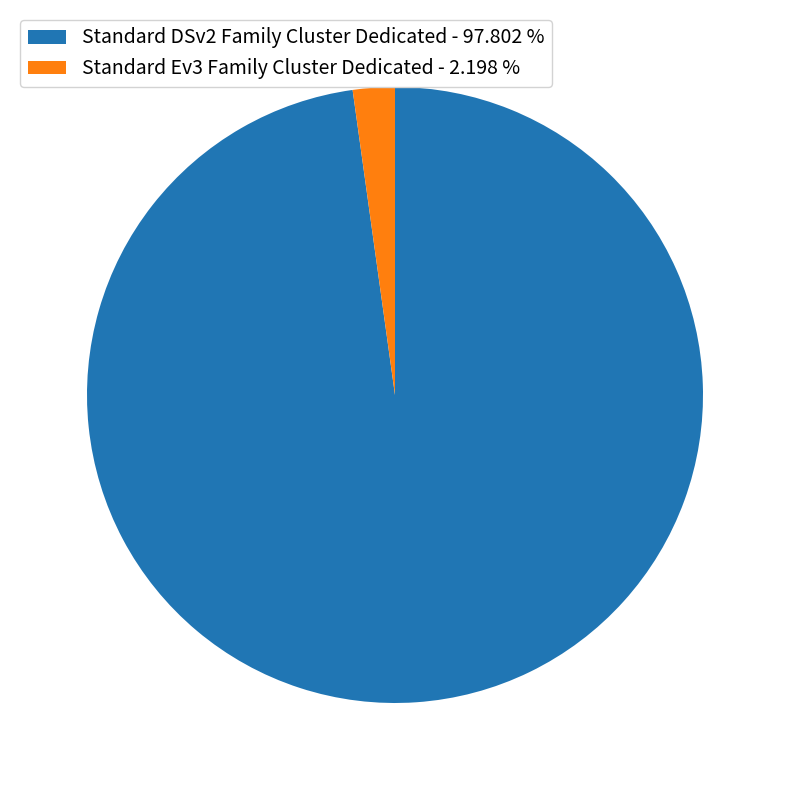

Is the sum of Standard Ev3 Family Cluster Dedicated - 2.198 % and Standard DSv2 Family Cluster Dedicated - 97.802 % greater than half?

Yes